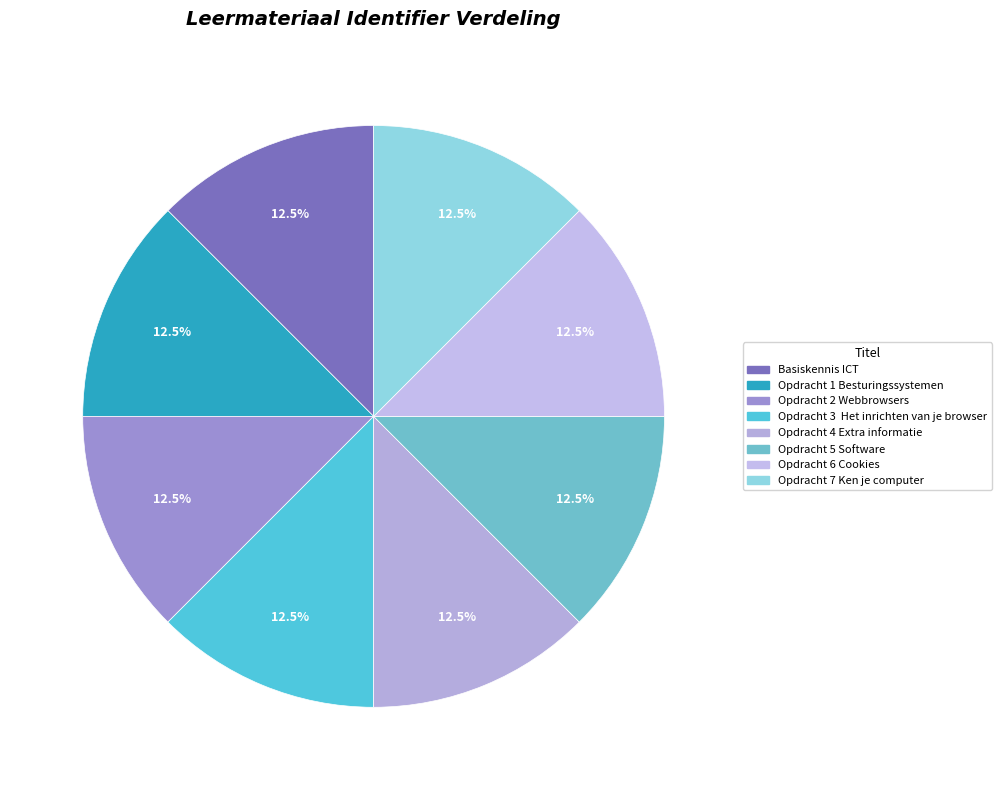

Count the number of slices in the pie.

8